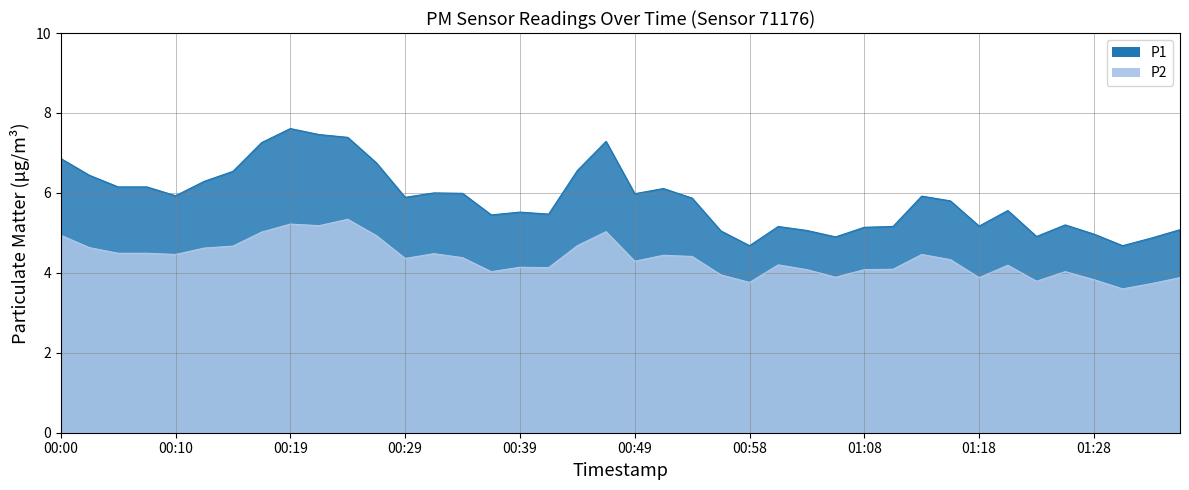

Reading right to left, transcribe all the data shown in this chart.

P1: 5.1	4.9	4.7	5.0	5.2	4.9	5.6	5.2	5.8	5.9	5.2	5.1	4.9	5.1	5.2	4.7	5.0	5.9	6.1	6.0	7.3	6.6	5.5	5.5	5.5	6.0	6.0	5.9	6.8	7.4	7.5	7.6	7.3	6.5	6.3	5.9	6.2	6.2	6.4	6.9
P2: 3.9	3.7	3.6	3.8	4.0	3.8	4.2	3.9	4.3	4.5	4.1	4.1	3.9	4.1	4.2	3.8	4.0	4.4	4.4	4.3	5.0	4.7	4.1	4.1	4.0	4.4	4.5	4.4	4.9	5.3	5.2	5.2	5.0	4.7	4.6	4.5	4.5	4.5	4.6	4.9